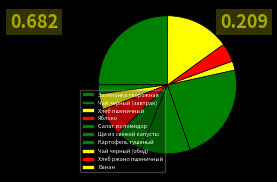

How many slices are in this pie chart?

10